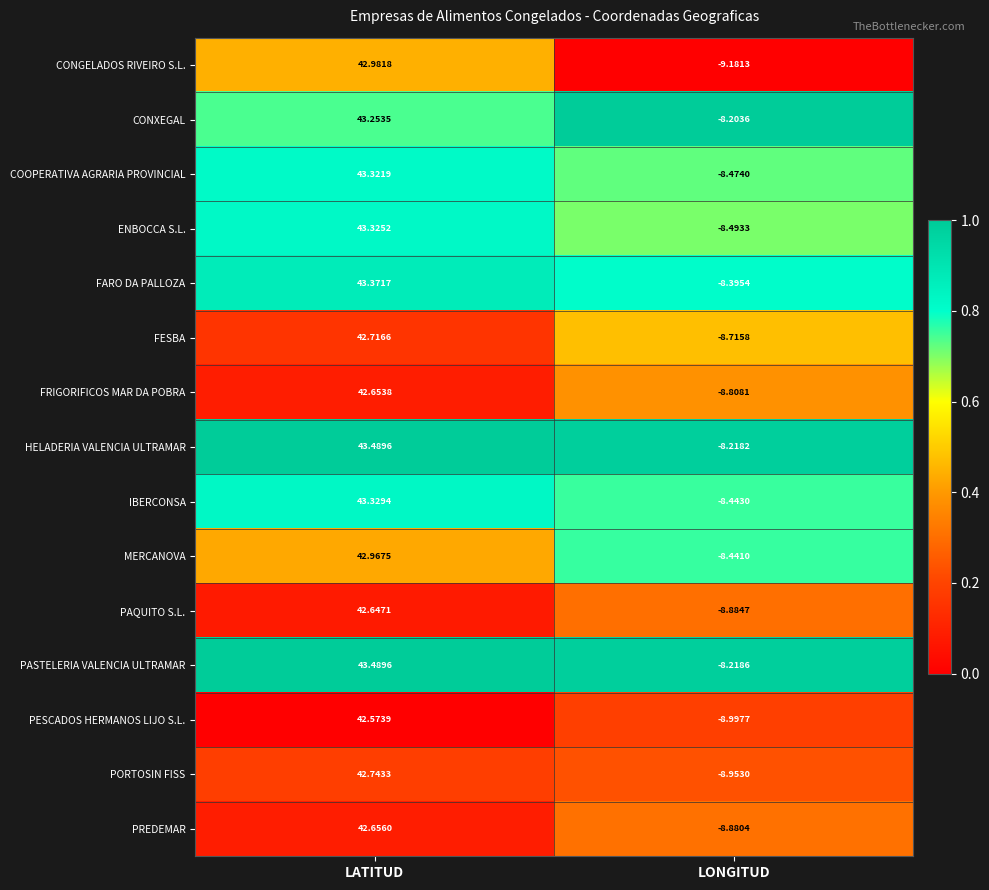

Where is HELADERIA VALENCIA ULTRAMAR nearest to the value 17?

LONGITUD